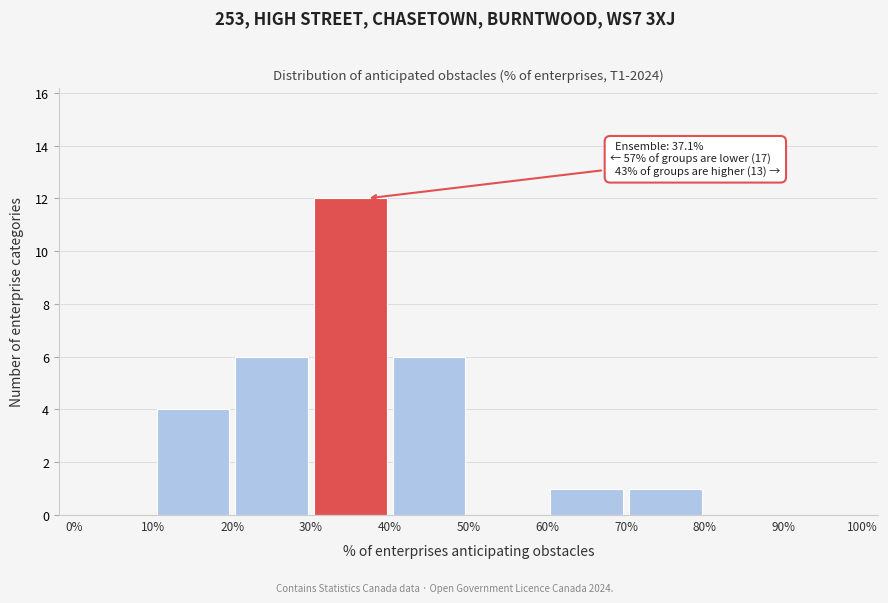

Over which range of the x-axis is the bar tallest?

30% to 40%